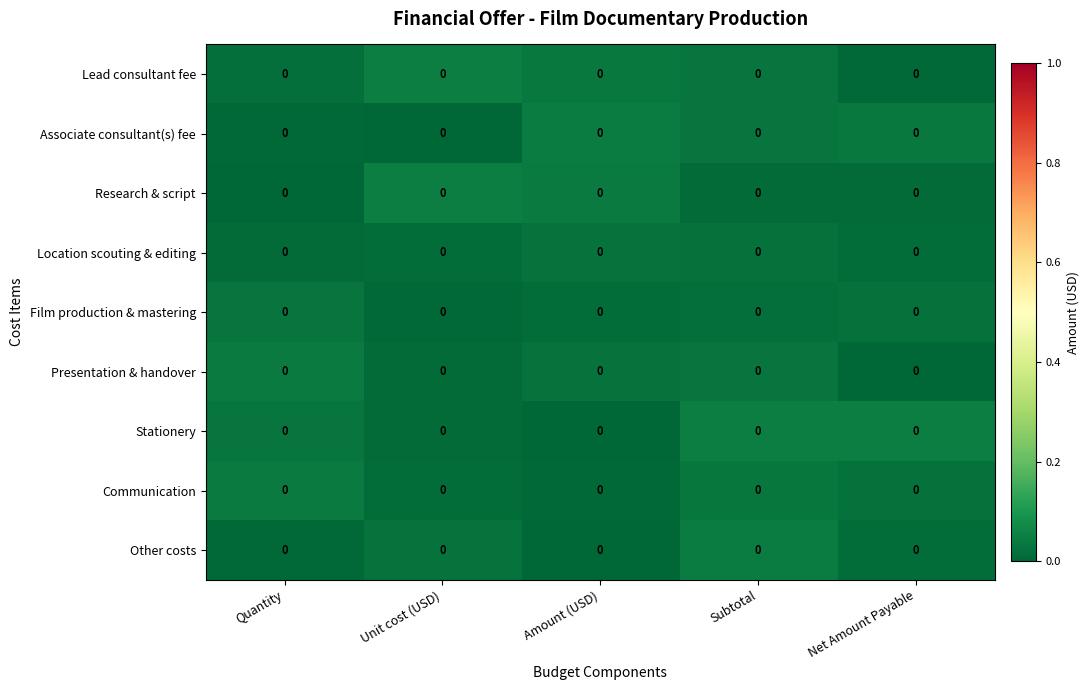

Reading left to right, what are all the values shown in this chart?

Lead consultant fee: Quantity=0.0	Unit cost (USD)=0.0	Amount (USD)=0.0	Subtotal=0.0	Net Amount Payable=0.0
Associate consultant(s) fee: Quantity=0.0	Unit cost (USD)=0.0	Amount (USD)=0.0	Subtotal=0.0	Net Amount Payable=0.0
Research & script: Quantity=0.0	Unit cost (USD)=0.0	Amount (USD)=0.0	Subtotal=0.0	Net Amount Payable=0.0
Location scouting & editing: Quantity=0.0	Unit cost (USD)=0.0	Amount (USD)=0.0	Subtotal=0.0	Net Amount Payable=0.0
Film production & mastering: Quantity=0.0	Unit cost (USD)=0.0	Amount (USD)=0.0	Subtotal=0.0	Net Amount Payable=0.0
Presentation & handover: Quantity=0.0	Unit cost (USD)=0.0	Amount (USD)=0.0	Subtotal=0.0	Net Amount Payable=0.0
Stationery: Quantity=0.0	Unit cost (USD)=0.0	Amount (USD)=0.0	Subtotal=0.0	Net Amount Payable=0.0
Communication: Quantity=0.0	Unit cost (USD)=0.0	Amount (USD)=0.0	Subtotal=0.0	Net Amount Payable=0.0
Other costs: Quantity=0.0	Unit cost (USD)=0.0	Amount (USD)=0.0	Subtotal=0.0	Net Amount Payable=0.0